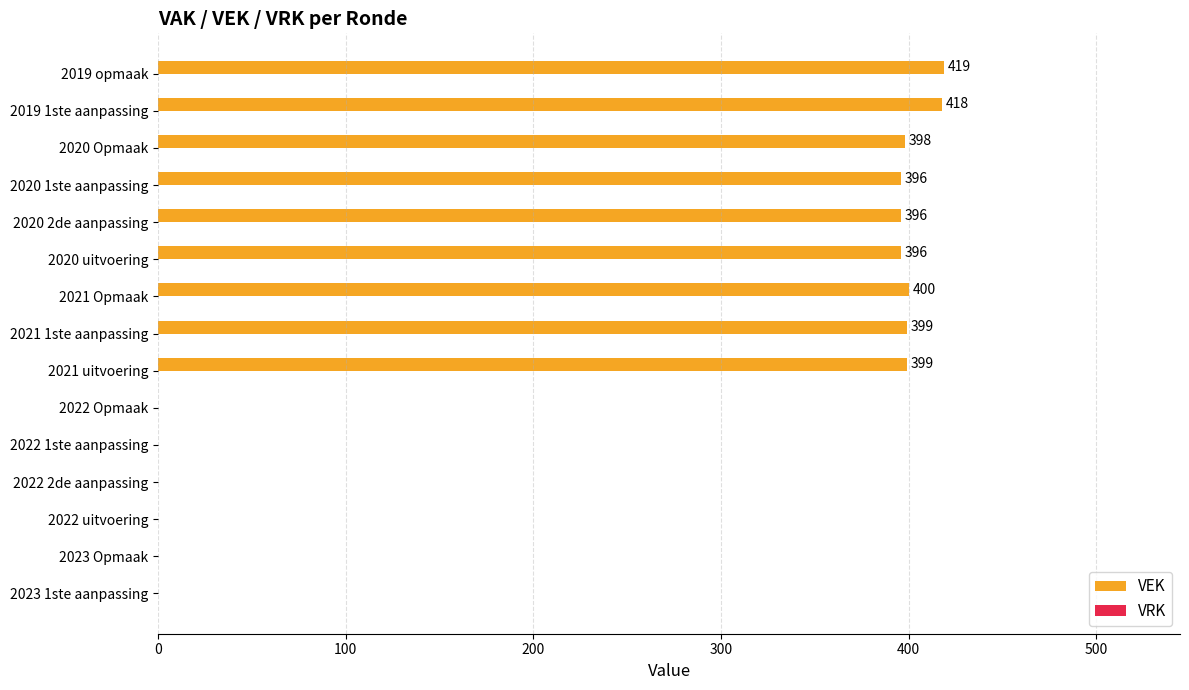

Reading bottom to top, extract all data points from this chart.

2023 1ste aanpassing=0	2023 Opmaak=0	2022 uitvoering=0	2022 2de aanpassing=0	2022 1ste aanpassing=0	2022 Opmaak=0	2021 uitvoering=399	2021 1ste aanpassing=399	2021 Opmaak=400	2020 uitvoering=396	2020 2de aanpassing=396	2020 1ste aanpassing=396	2020 Opmaak=398	2019 1ste aanpassing=418	2019 opmaak=419